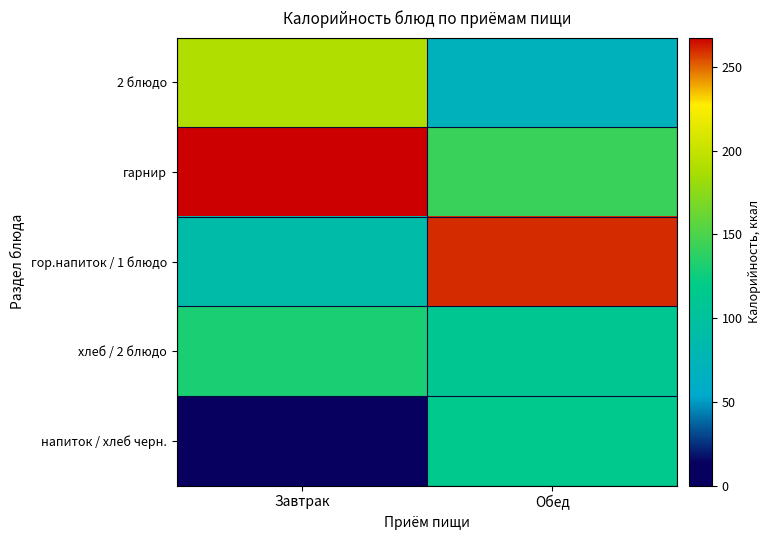

What is the total value across all series at Обед?

698.2